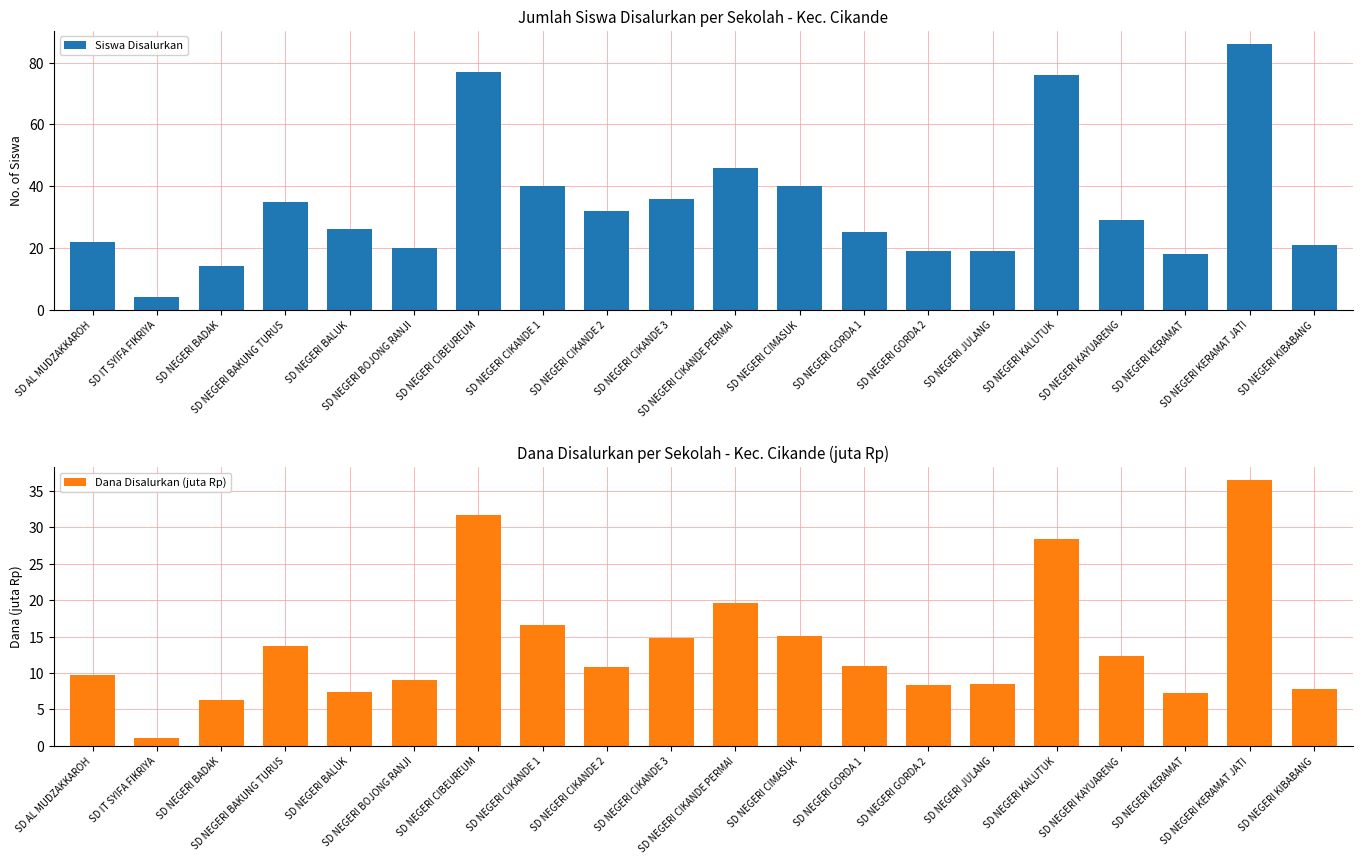

What is the difference between the Siswa Disalurkan values at SD NEGERI BALUK and SD NEGERI BOJONG RANJI?

6